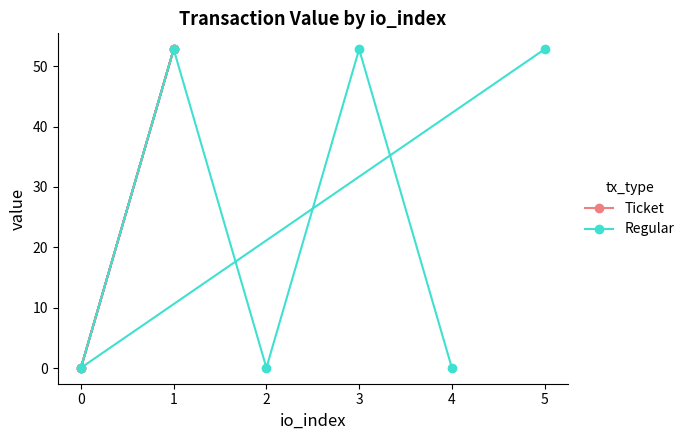

True or false: Regular and Ticket cross at least once.

True